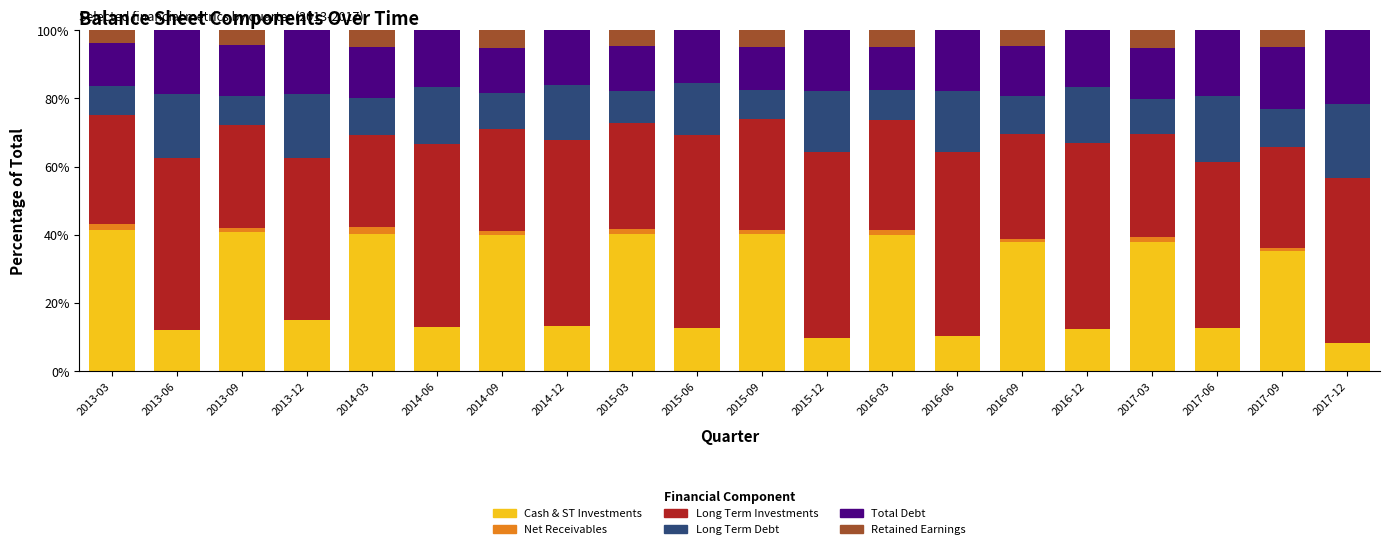

What is the highest value of the Cash & ST Investments series?

41.4